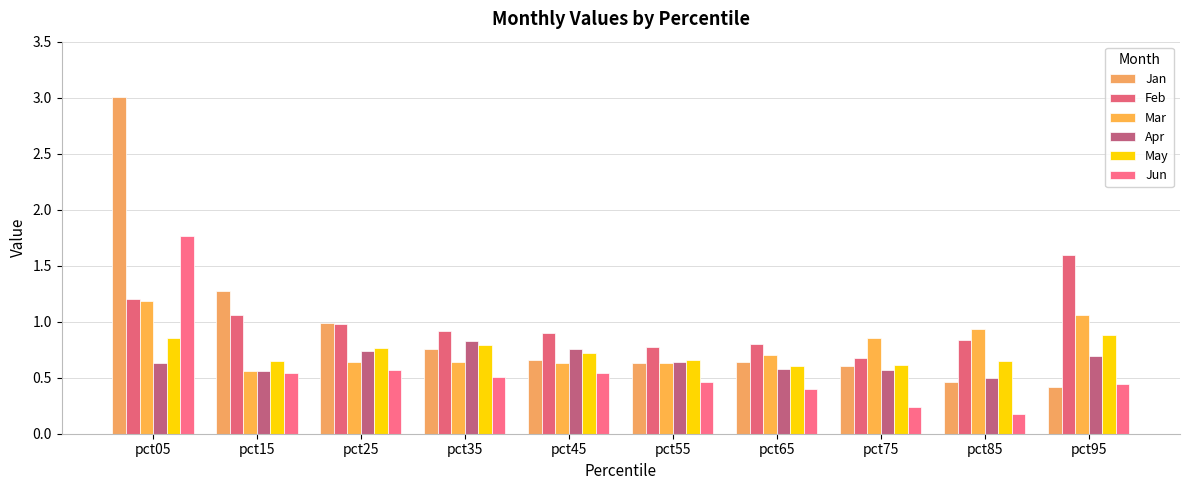

Are the bars horizontal?

No